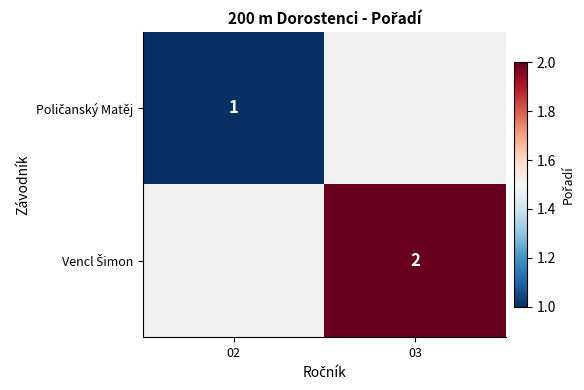

Rank the categories by Vencl Šimon value from highest to lowest.

02, 03